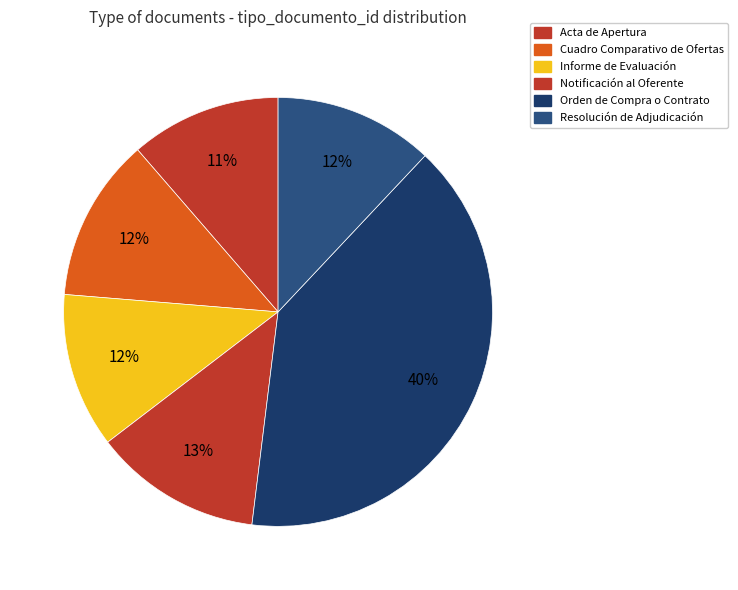

How many slices are in this pie chart?

6